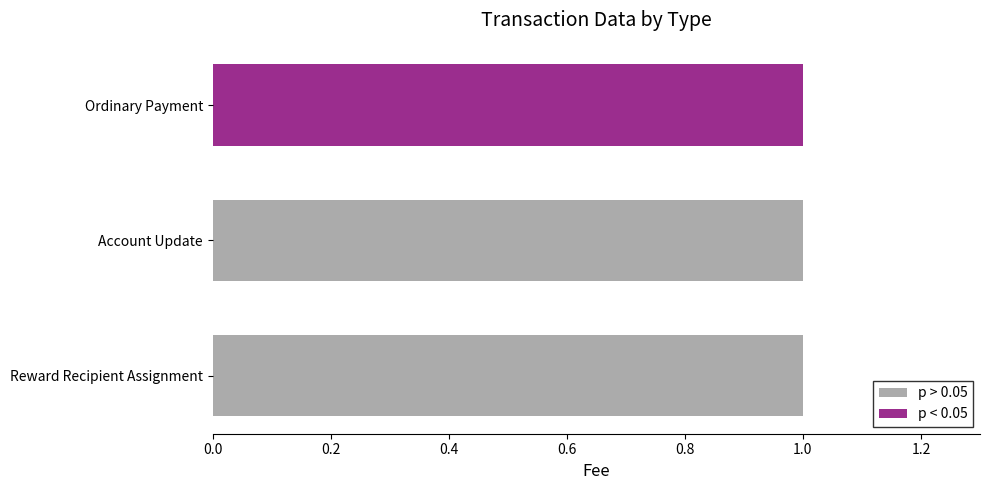

List the labels in order of Fee value, largest first.

Reward Recipient Assignment, Account Update, Ordinary Payment